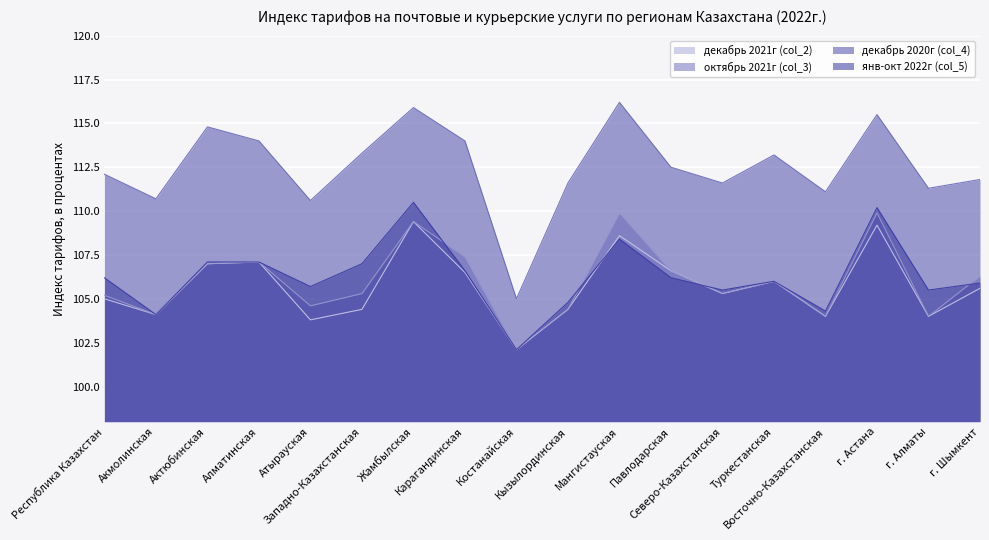

What is the difference between the highest and lowest values at Павлодарская?

6.3